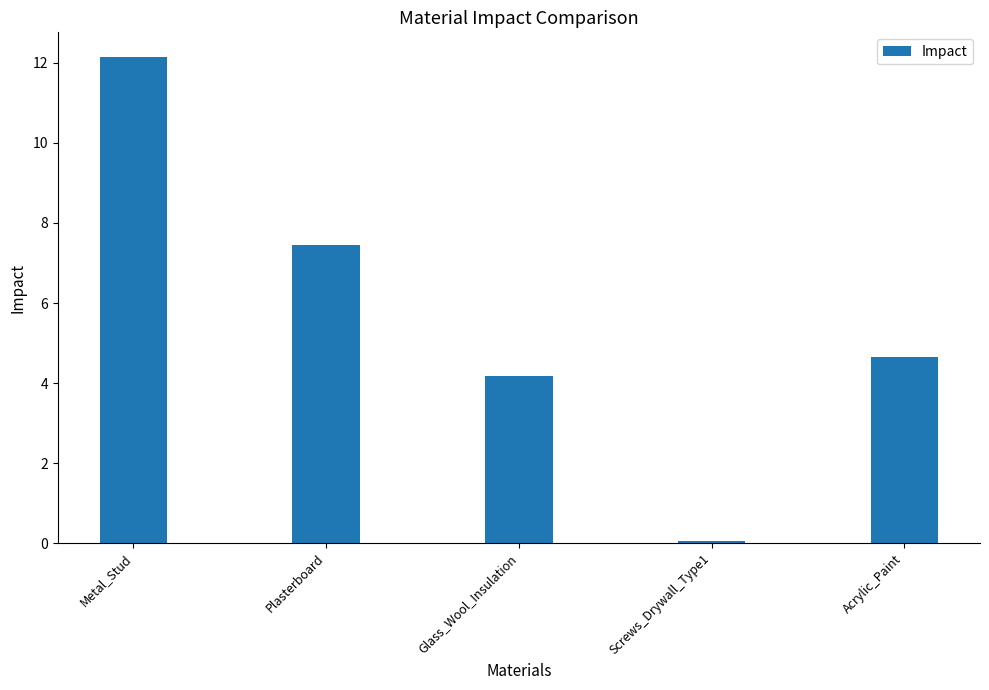

How many series are shown in this chart?

1